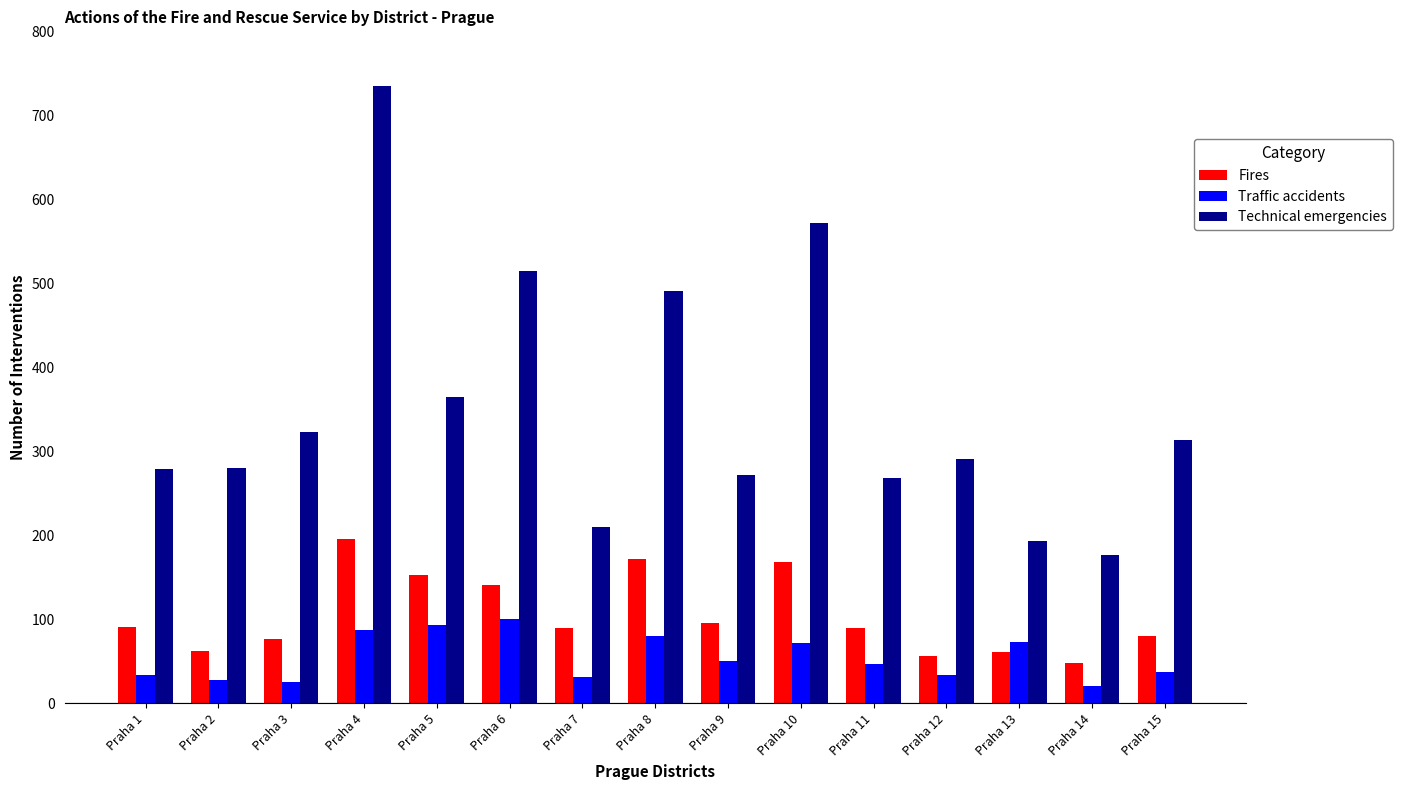

At which label does Fires reach its minimum?

Praha 14